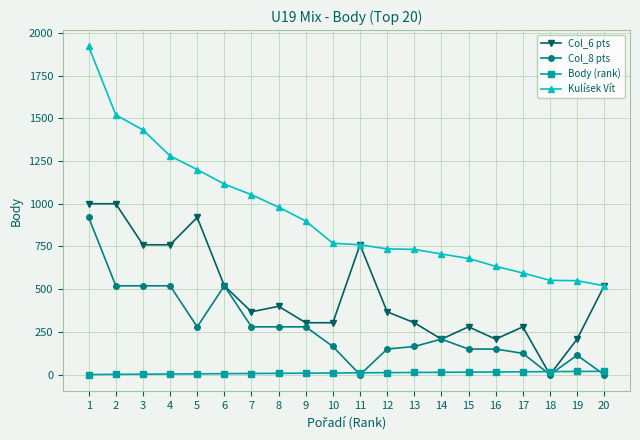

The value of Col_8 pts at 6 is 261. True or false?

False